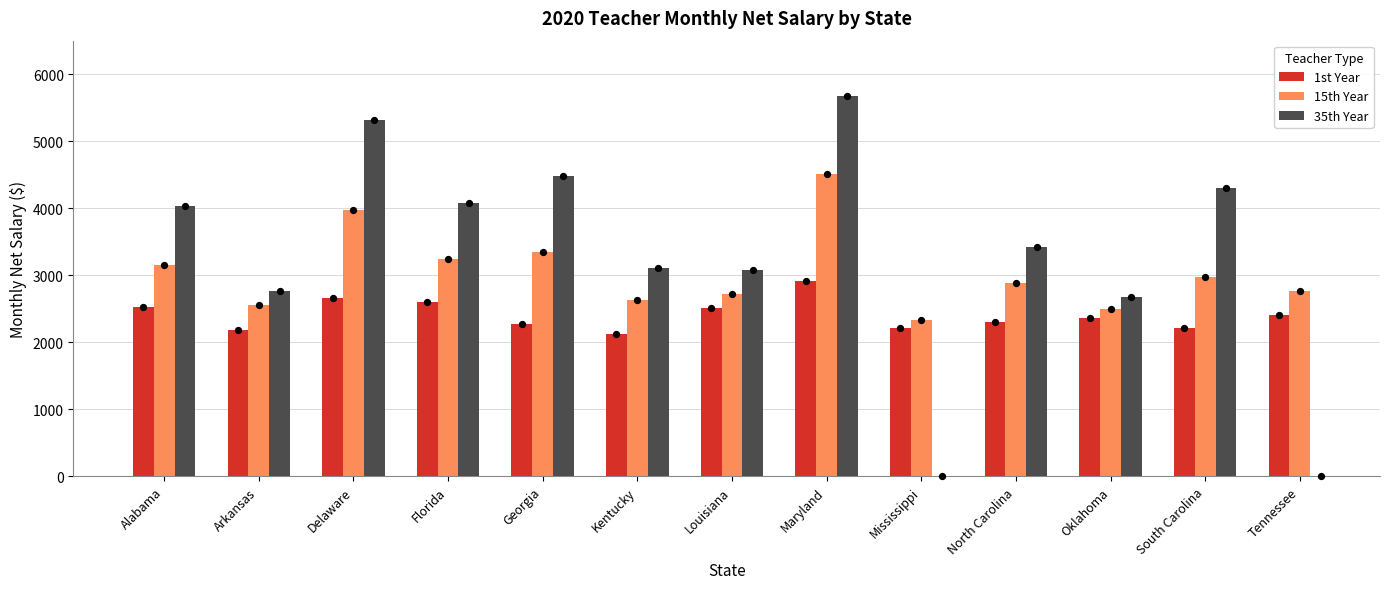

Which series has the widest spread of Y values?

35th Year